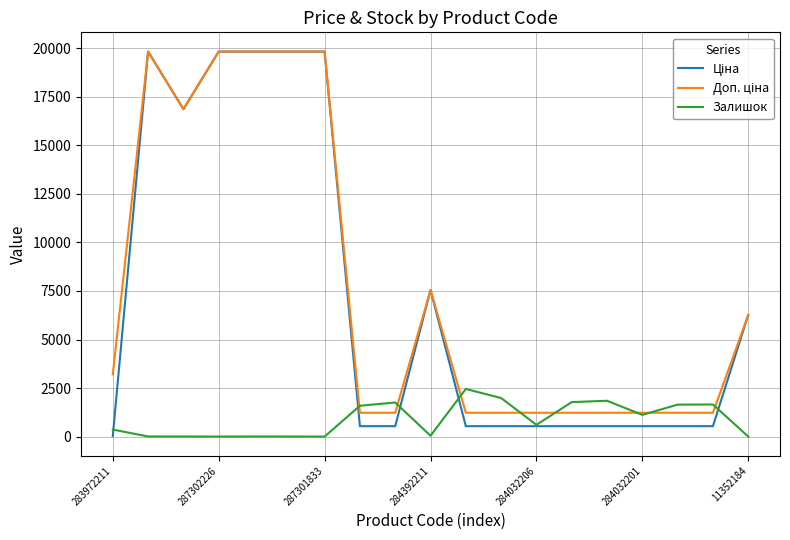

What is the greatest value displayed?

19831.1